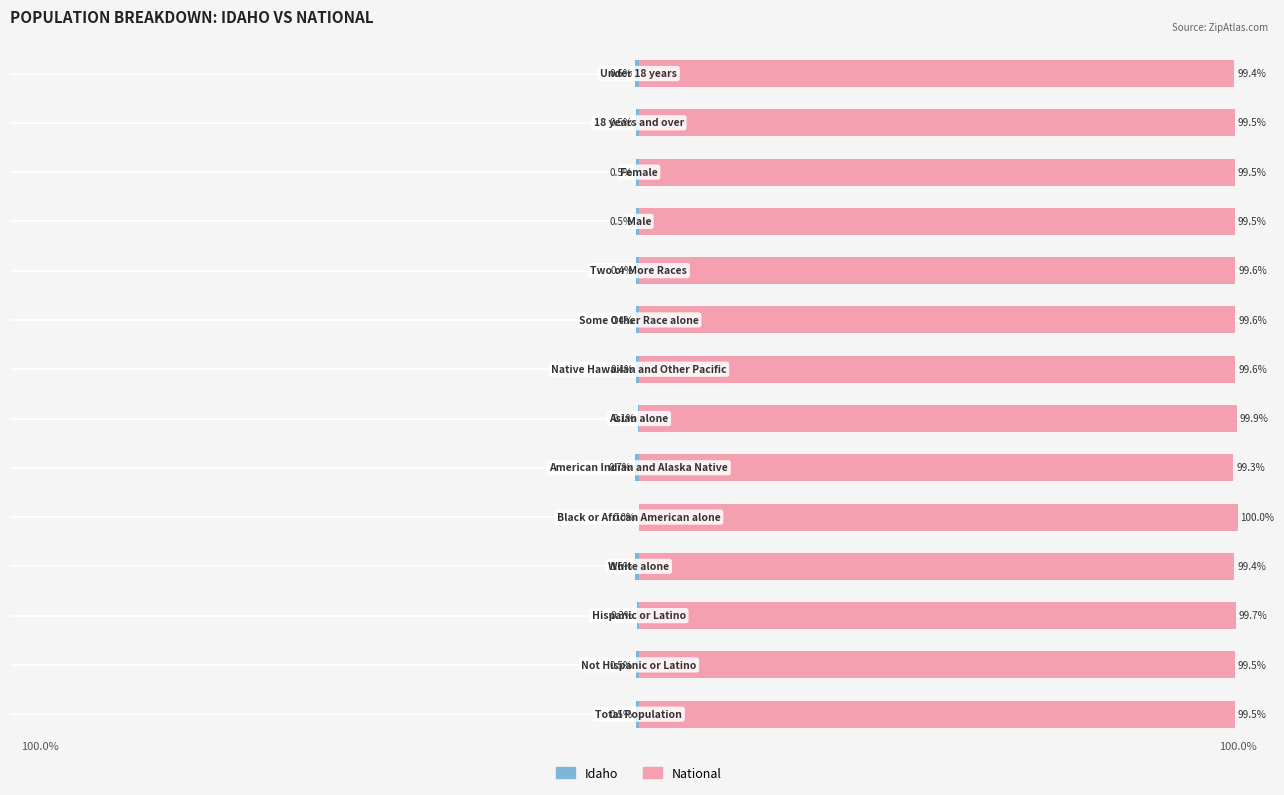

Is it true that National equals 147.7 at 6?

False